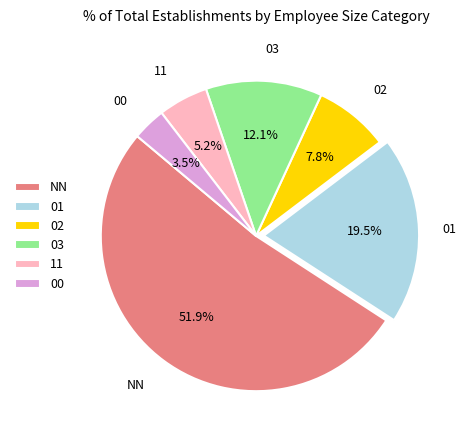

How many segments does this pie chart have?

6